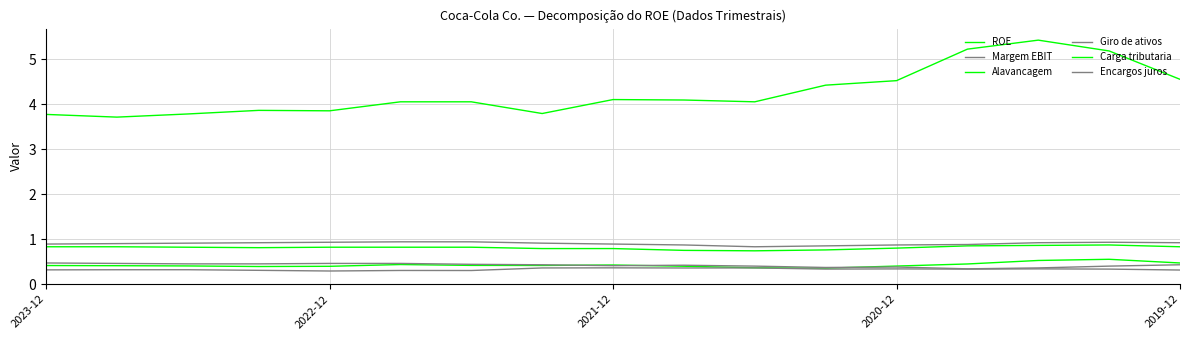

Does the chart display data point markers on the line(s)?

No